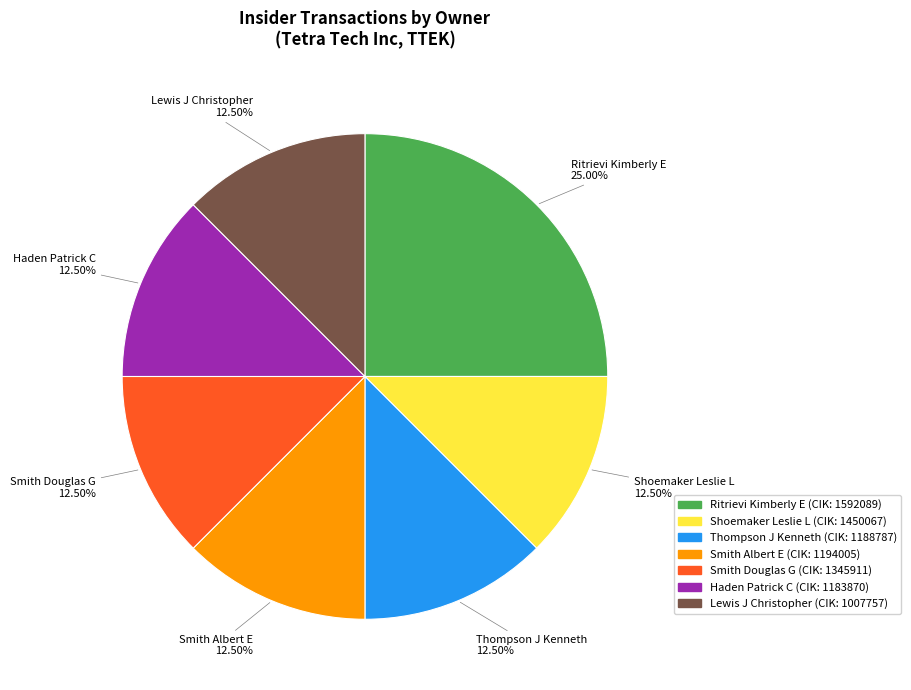

Is there a majority slice in this chart?

No